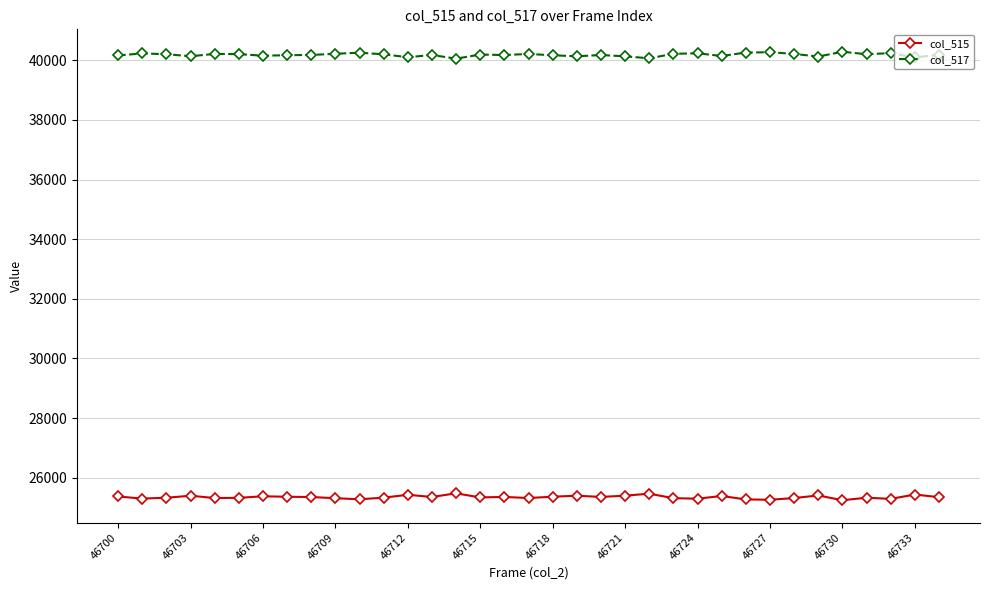

What is the greatest value displayed?

40289